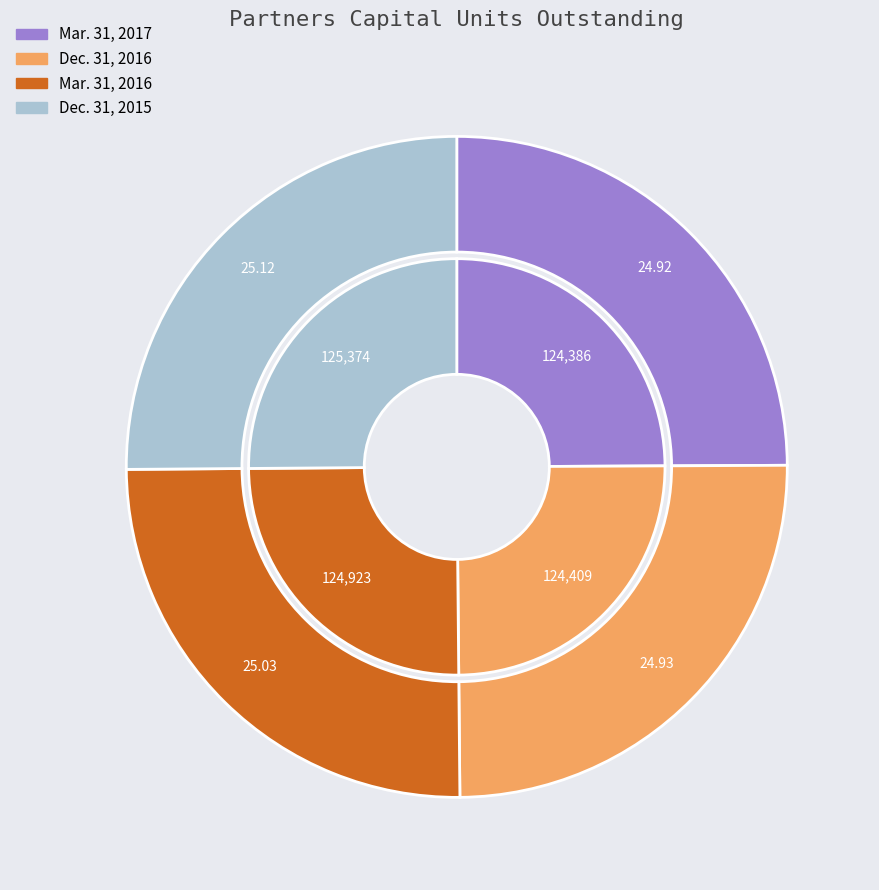

What portion of the pie excludes Mar. 31, 2016?

75.0%